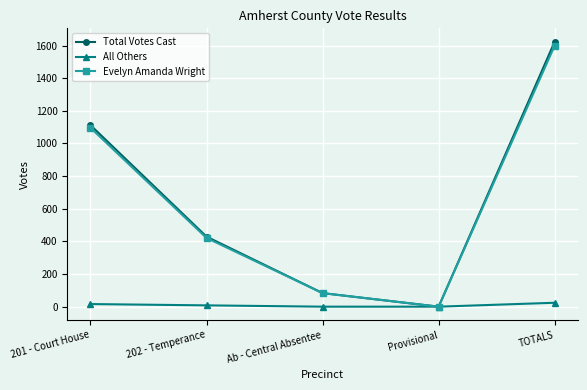

At which category is the sum across all series the highest?

TOTALS